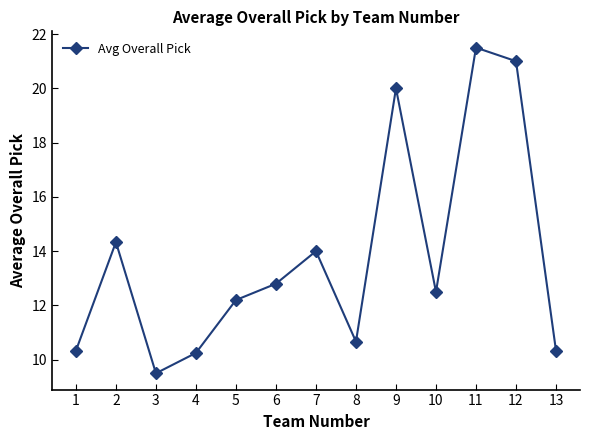

Which label corresponds to the smallest value in the chart?

3